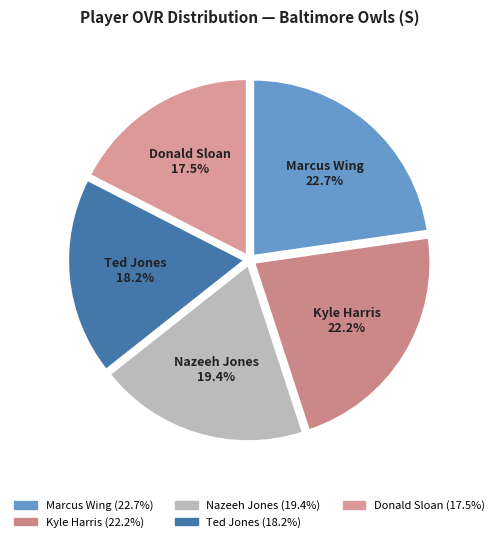

What is the smallest slice in the pie chart?

Donald Sloan